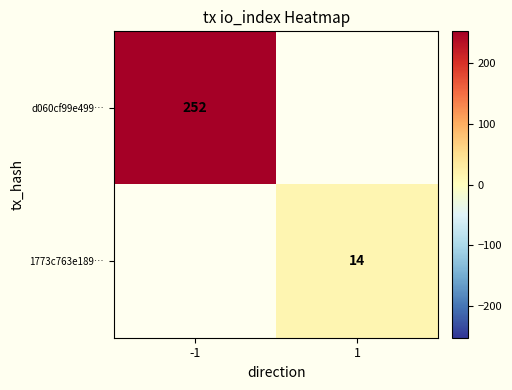

Is it true that 1773c763e189… equals 14 at 1?

True